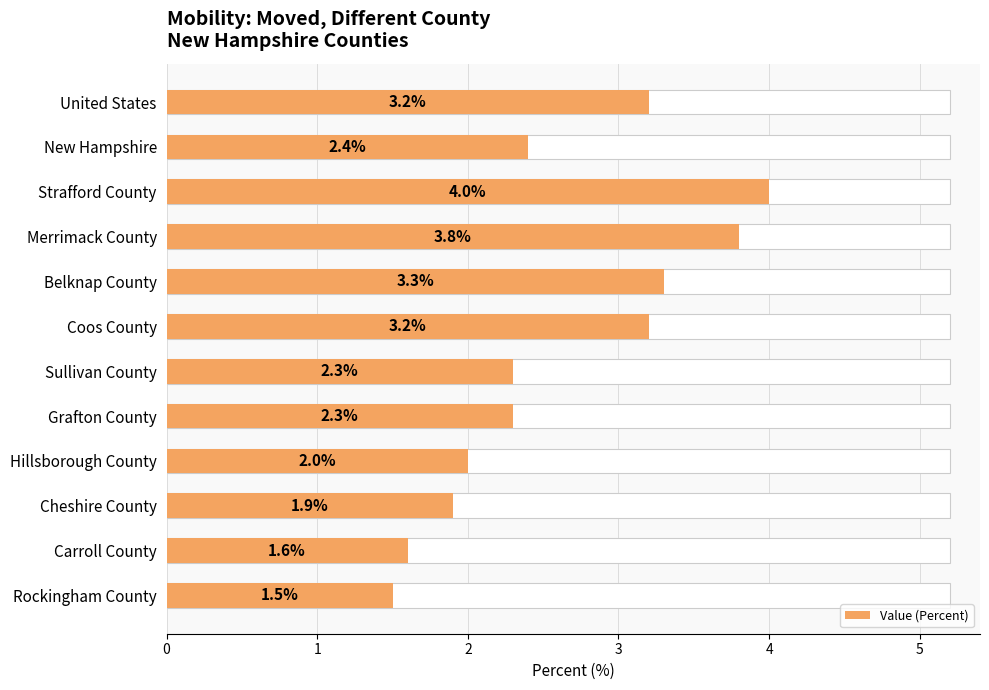

What is the change in value from Merrimack County to Hillsborough County?

-1.8